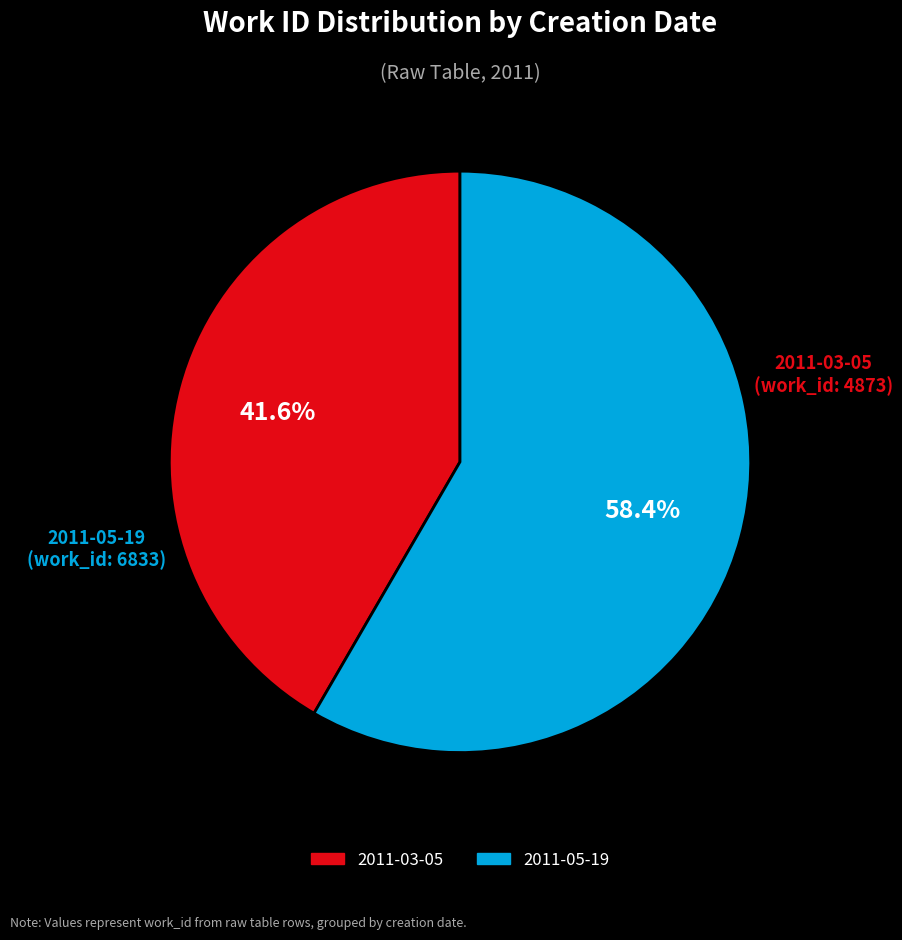

Count the number of slices in the pie.

2